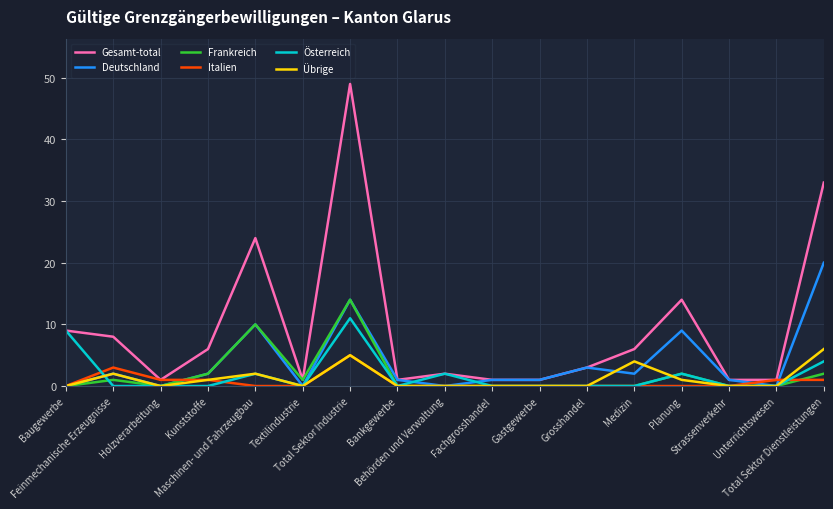

Which series has the largest total across all categories?

Gesamt-total